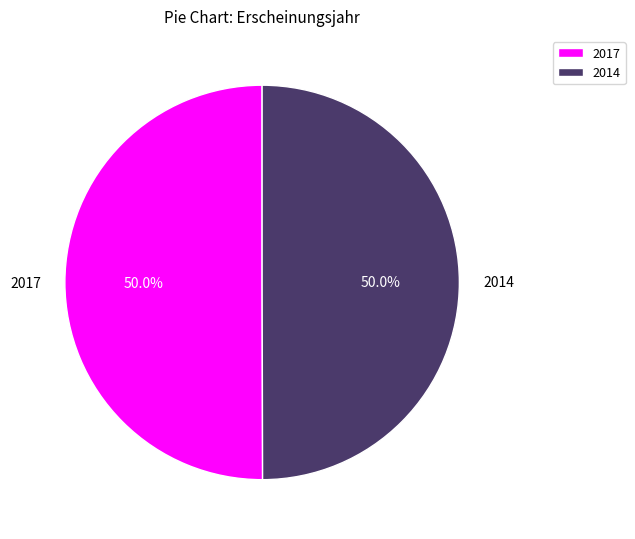

What is the ratio of the value at 2014 to the value at 2017?

1.0